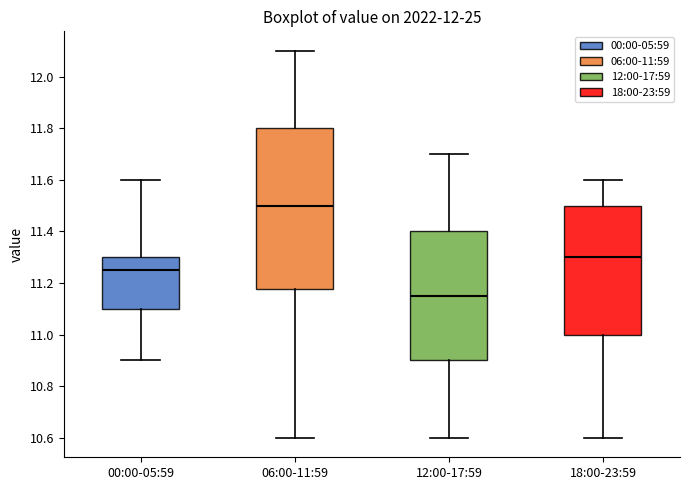

Reading left to right, transcribe this box plot: for each box, give where its median line is, the range the box spans, and where its two whiskers end, as read against the y-axis. The values are not printed on the chart, so give them approximately, as read against the axis.

00:00-05:59: median 11.26, box 11.10 to 11.30, whiskers 10.90 to 11.60
06:00-11:59: median 11.50, box 11.18 to 11.80, whiskers 10.60 to 12.10
12:00-17:59: median 11.16, box 10.90 to 11.40, whiskers 10.60 to 11.70
18:00-23:59: median 11.30, box 11.00 to 11.50, whiskers 10.60 to 11.60